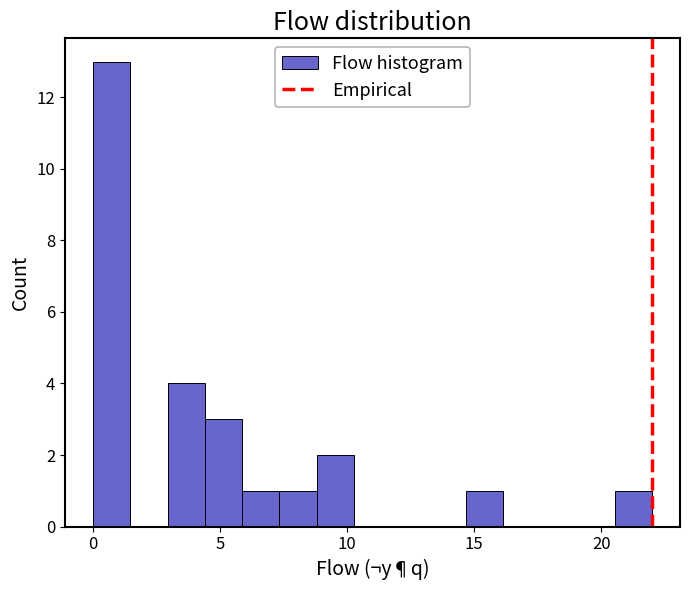

Around what value on the x-axis is the tallest bar? Give the approximate position of its centre, as read against the axis.

0.5